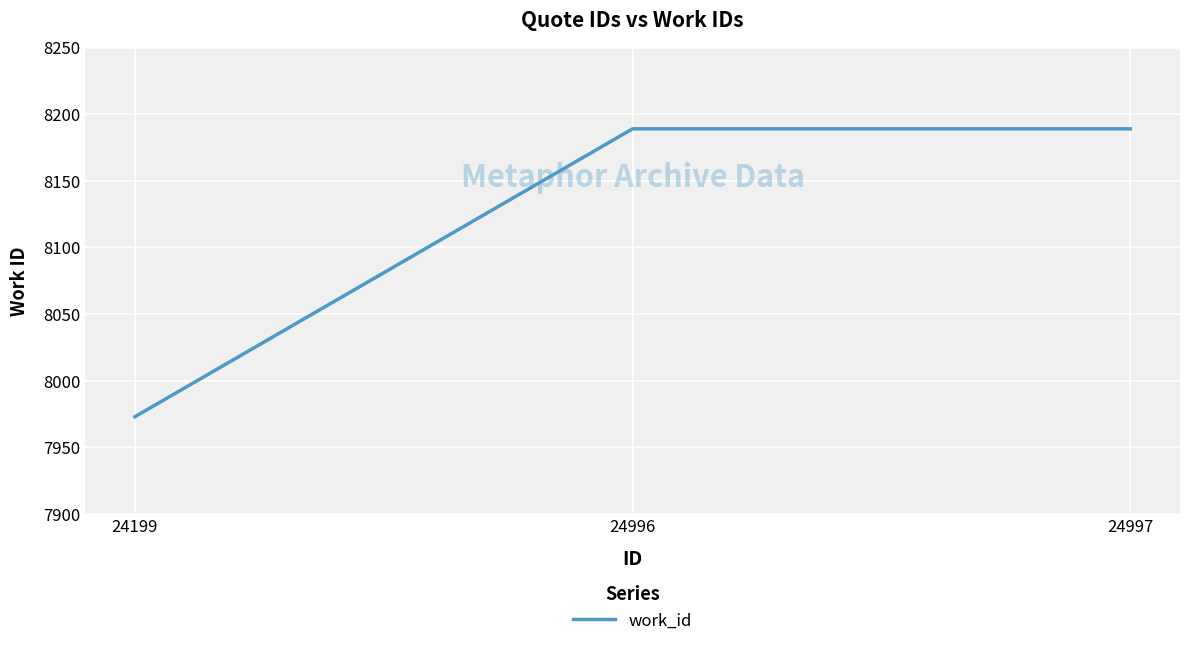

What is the greatest value displayed?

8189